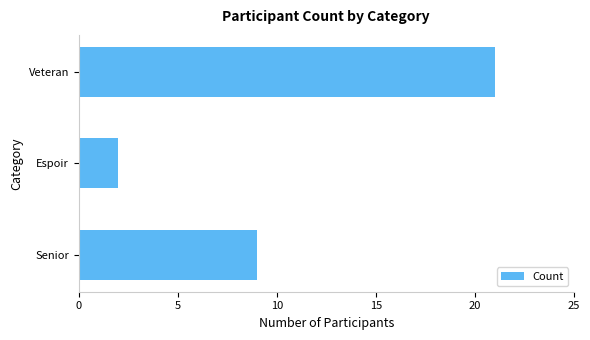

Read the value at Veteran, to the nearest 5.

20